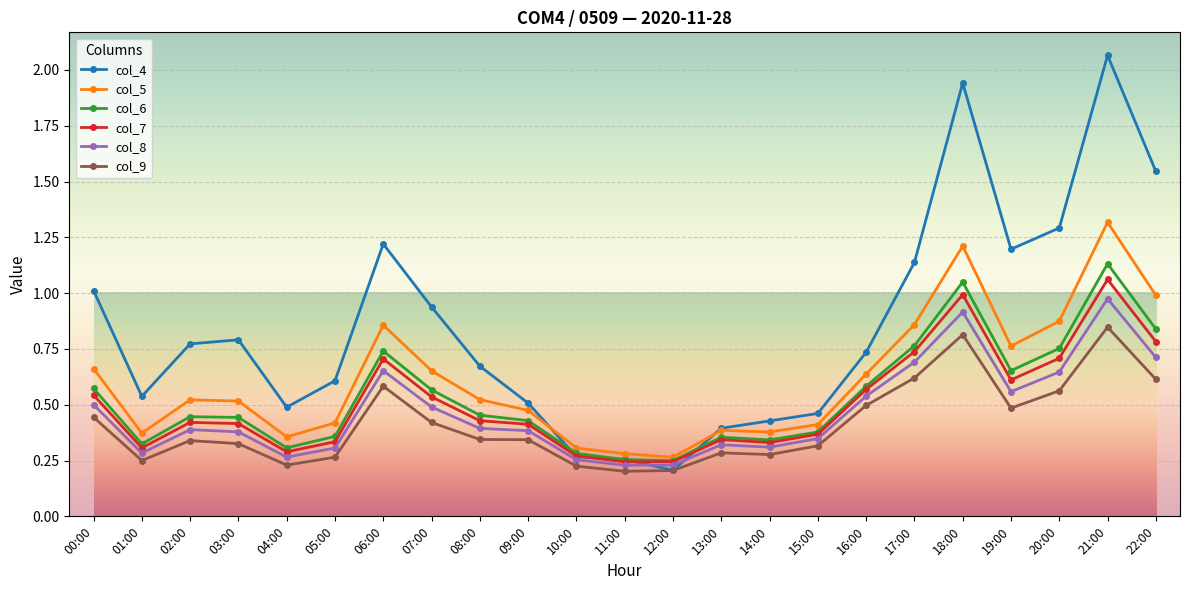

Which category has the highest value in the col_4 series?

21:00